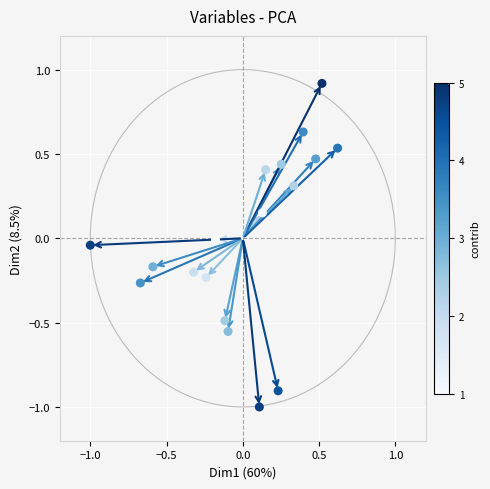

What is the range of X values (max minus min)?

1.6